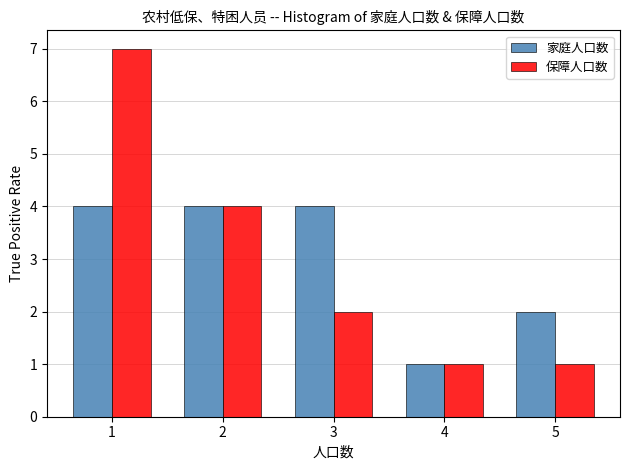

Reading right to left, list all the values displayed in this chart.

家庭人口数: 2	1	4	4	4
保障人口数: 1	1	2	4	7